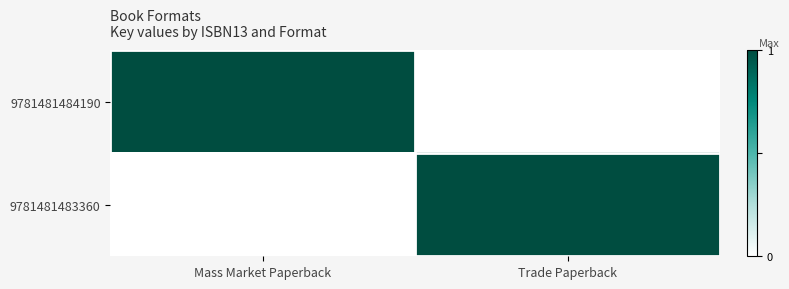

True or false: 9781481484190 has a value of 130104848 at Mass Market Paperback.

True